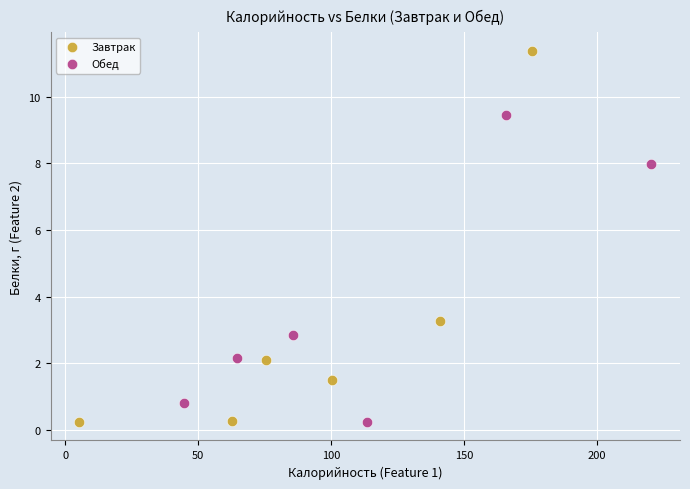

Which series contains the highest Y value?

Завтрак